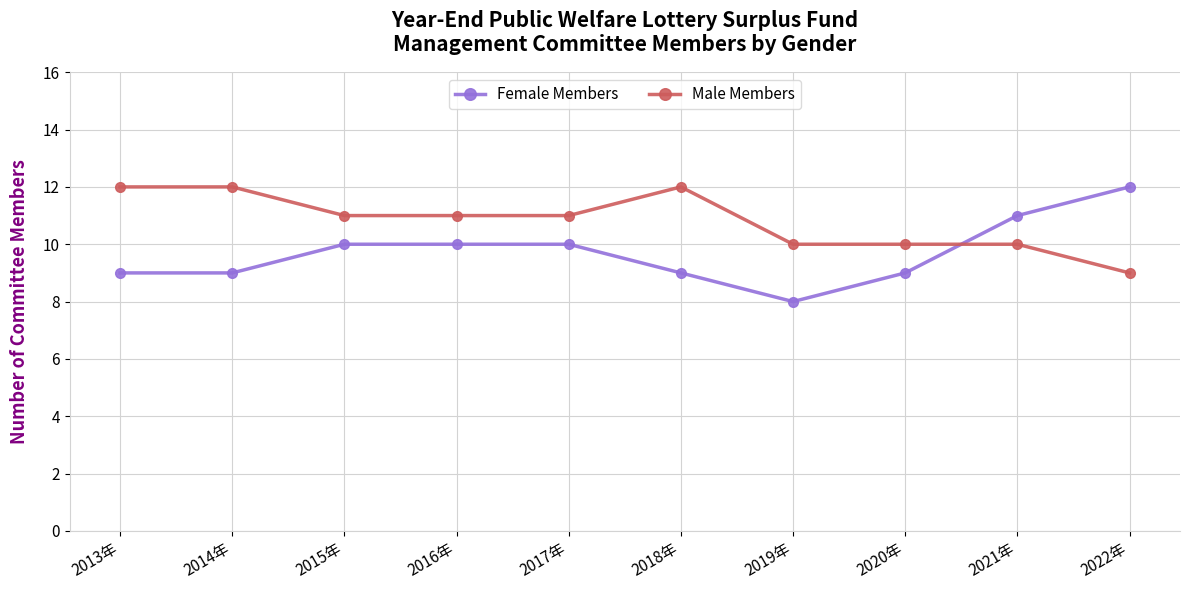

What is the value of the Female Members point at the 9th from the left?

11